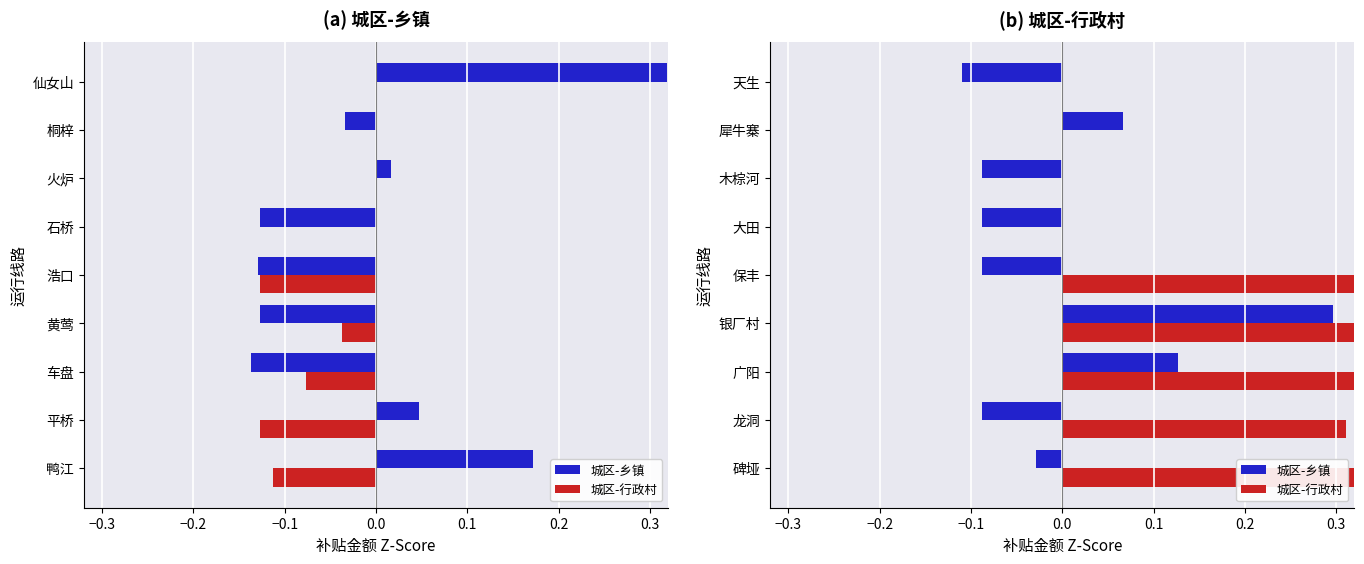

What is the value of the 9th bar from the left?

-0.1